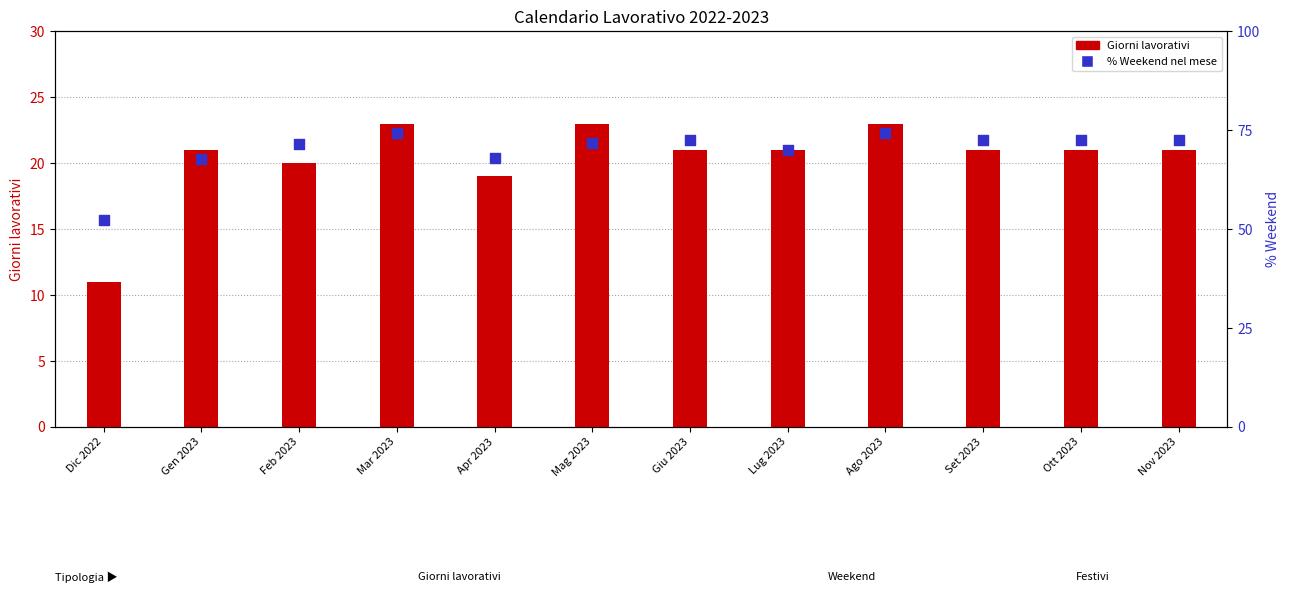

Which series reaches the minimum Y coordinate?

Giorni lavorativi